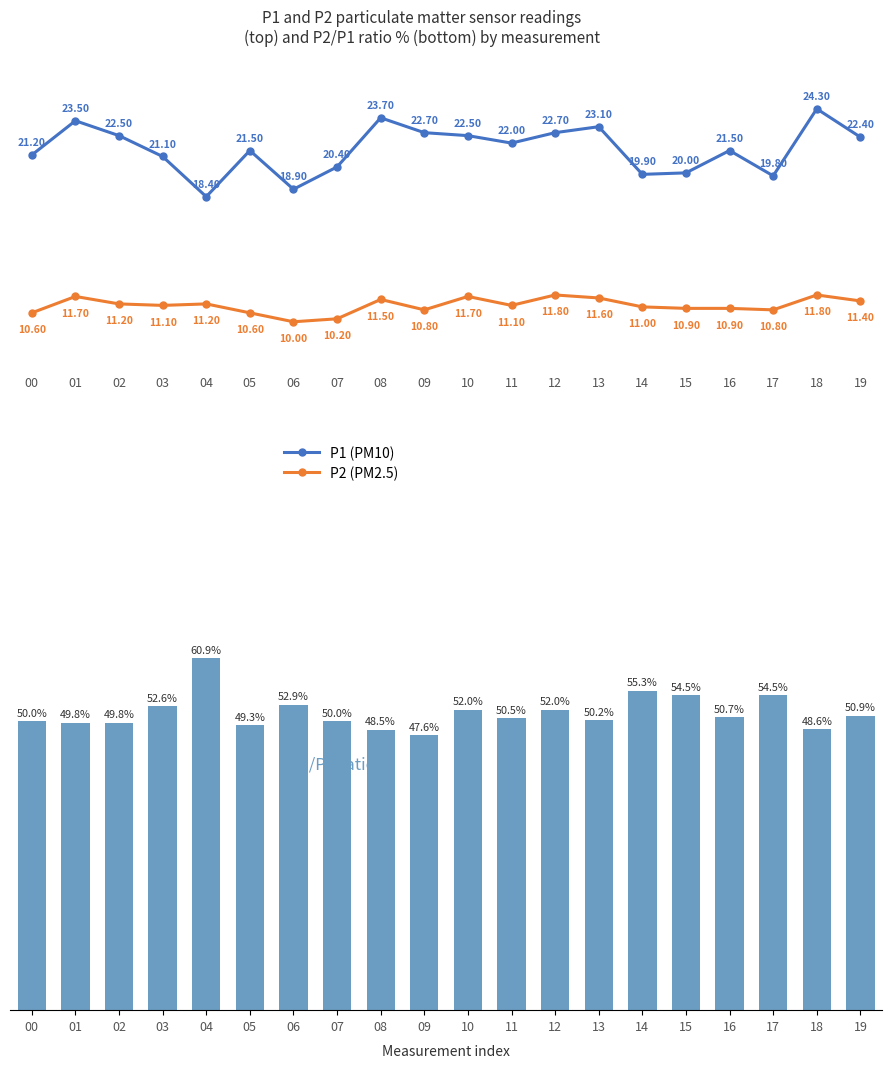

Rank the series by their maximum value, from lowest to highest.

P2 (PM2.5), P1 (PM10), P2/P1 ratio (%)